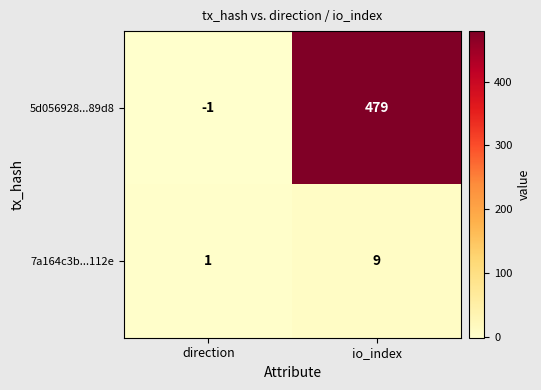

Reading right to left, transcribe all the data shown in this chart.

5d056928...89d8: 479	-1
7a164c3b...112e: 9	1